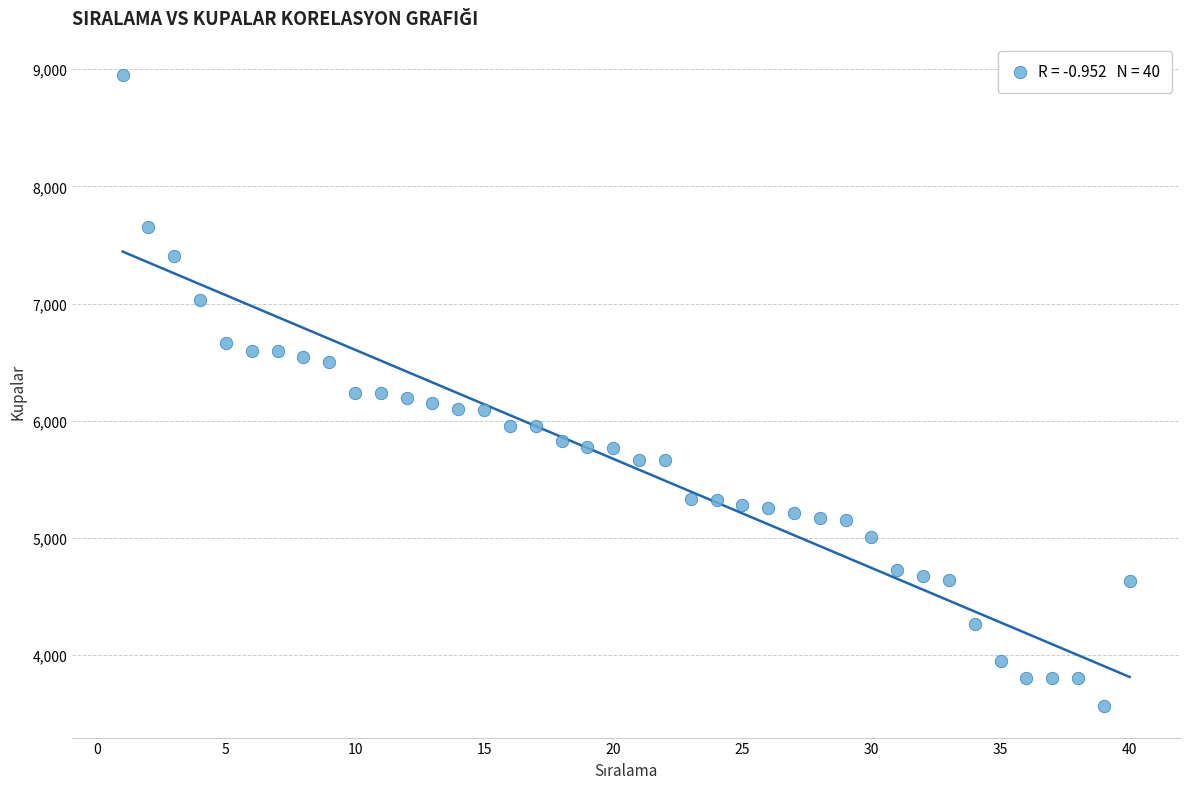

What is the range of X values (max minus min)?

39